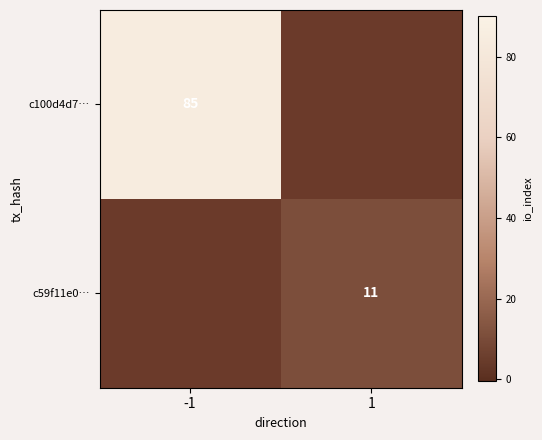

Is the value of c100d4d7… at -1 greater than the value of c59f11e0… at 1?

Yes